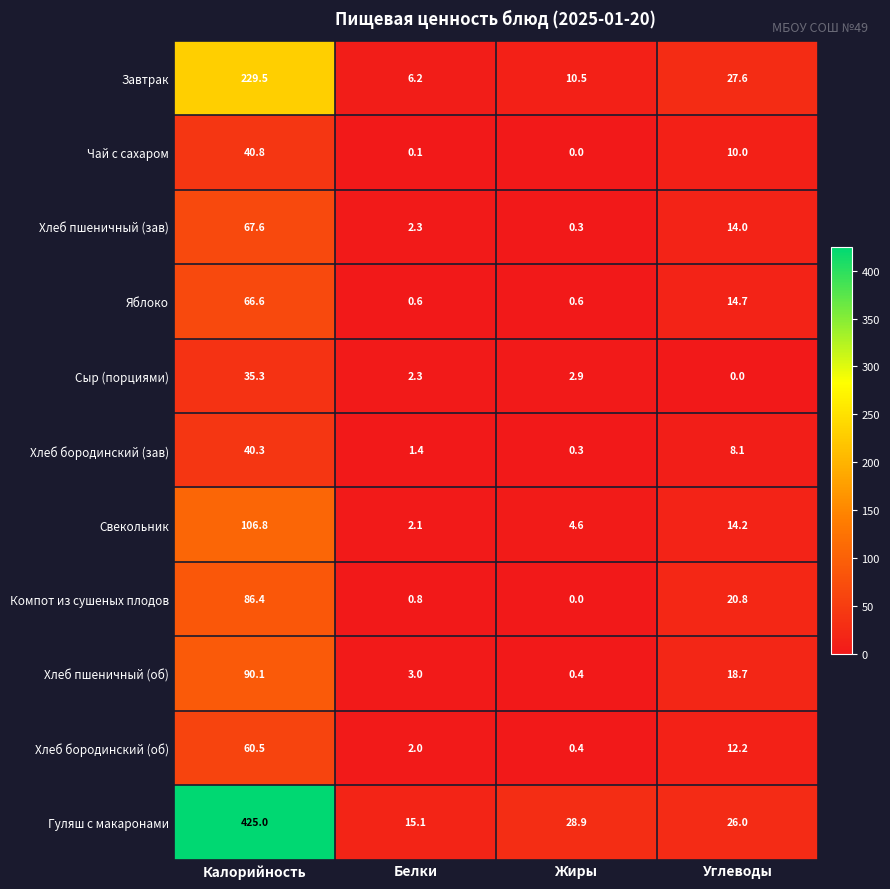

True or false: Сыр (порциями) has a value of 0.0 at Углеводы.

True